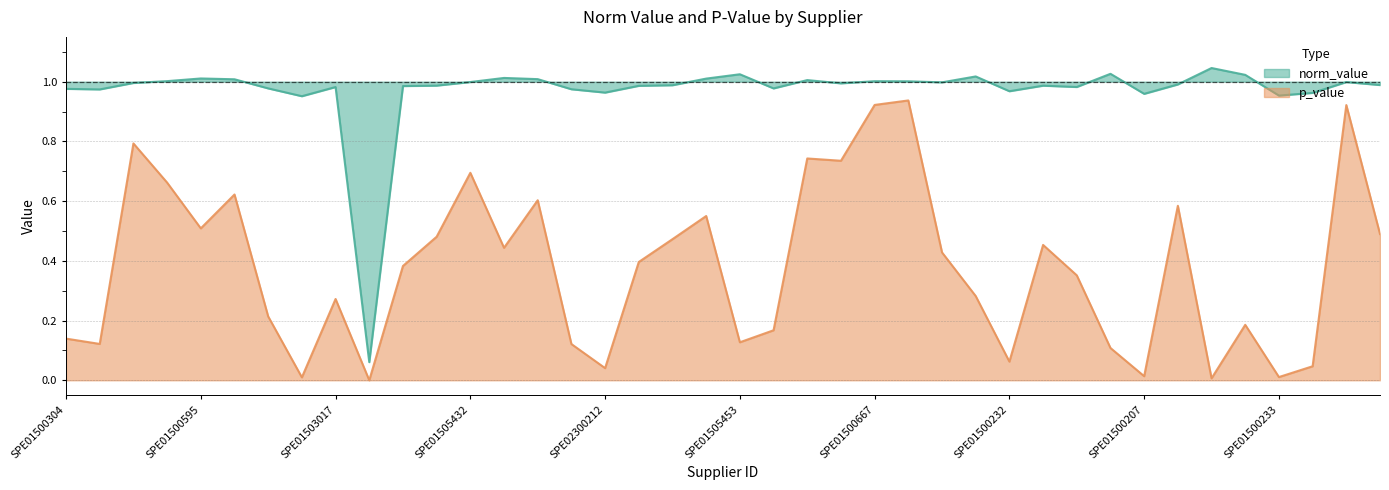

What is the difference between the second highest and minimum values in the p_value series?

0.9